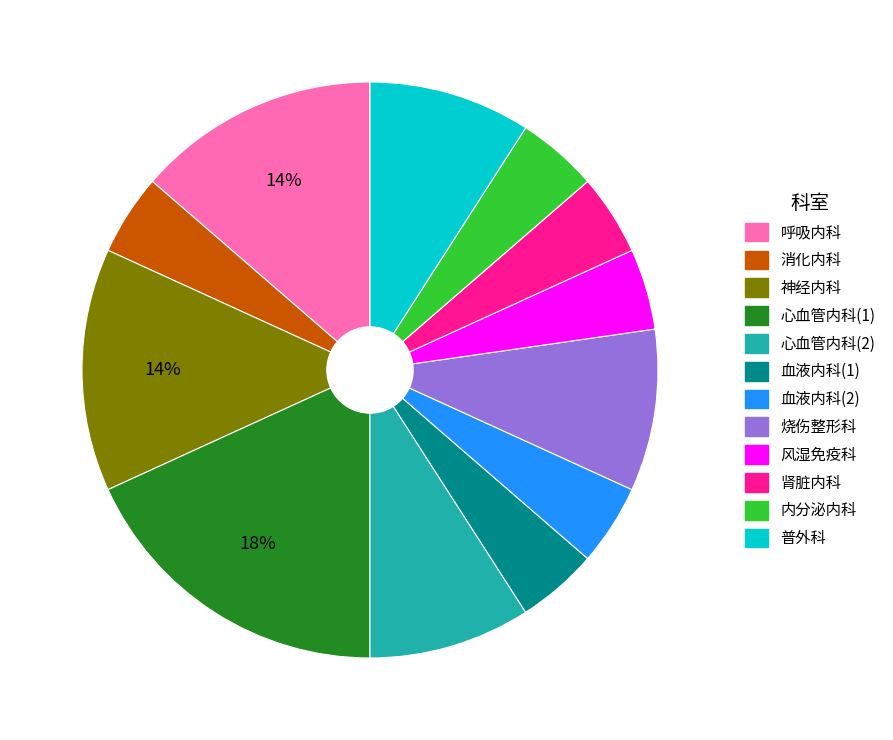

Which category has the biggest portion of the pie?

心血管内科(1)